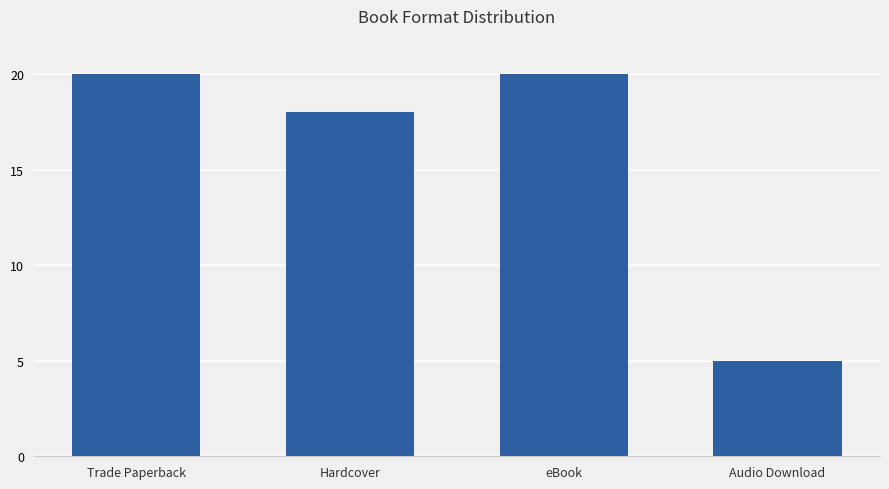

How many bars are there in total?

4